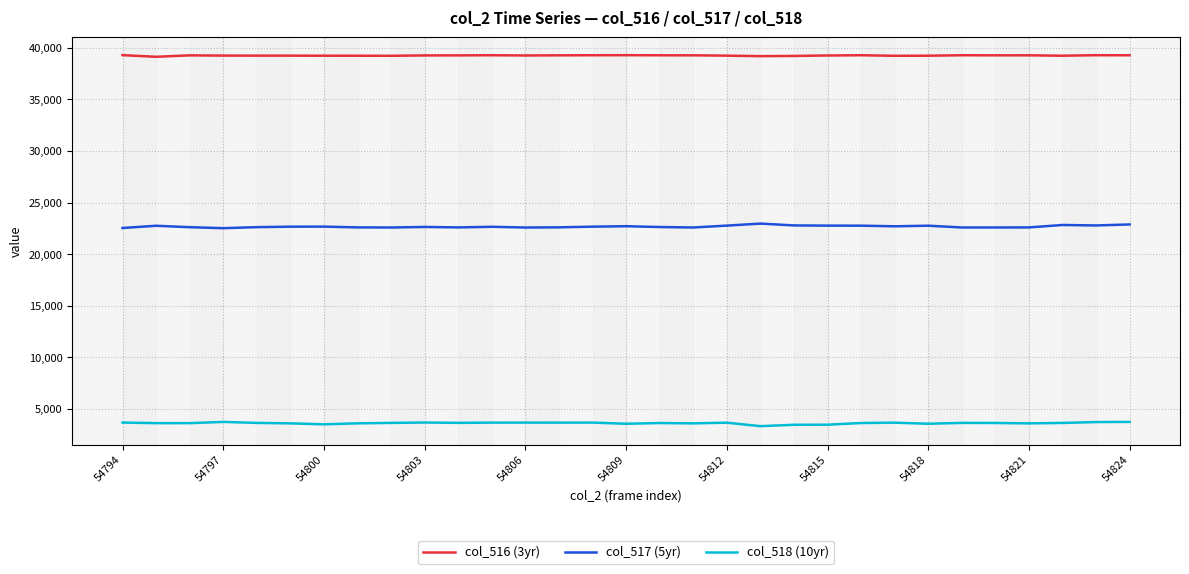

What is the greatest value displayed?

39295